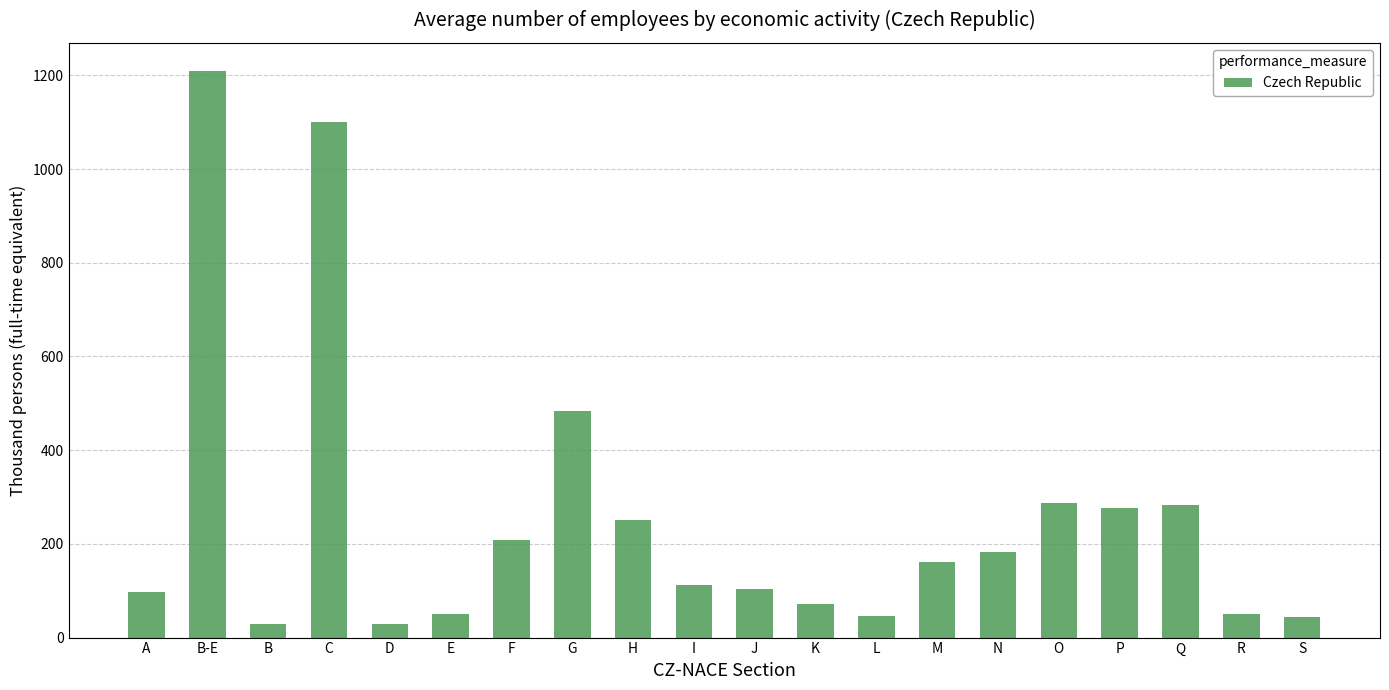

What is the smallest value displayed?

29.2